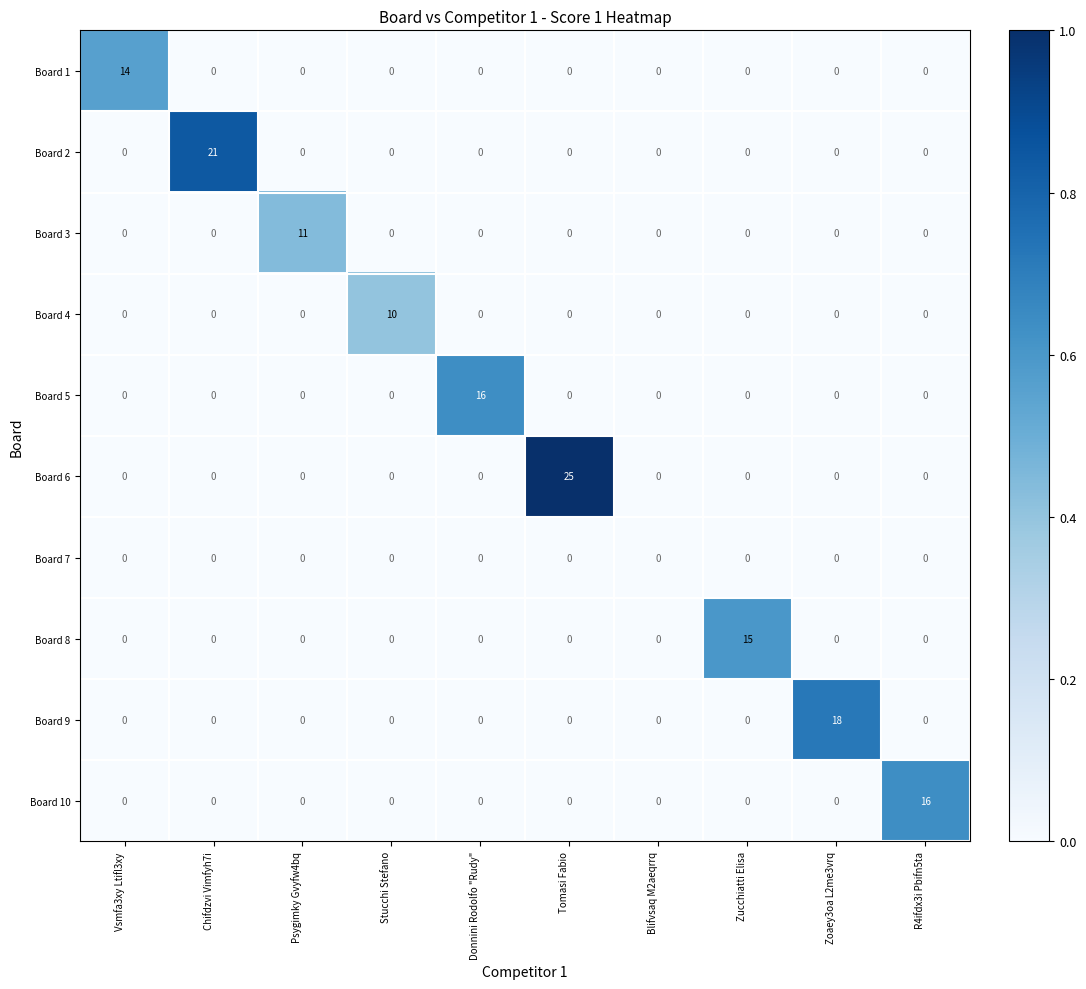

What is the spread (max minus min) of values at Chifdzvi Vimfyh7i?

21